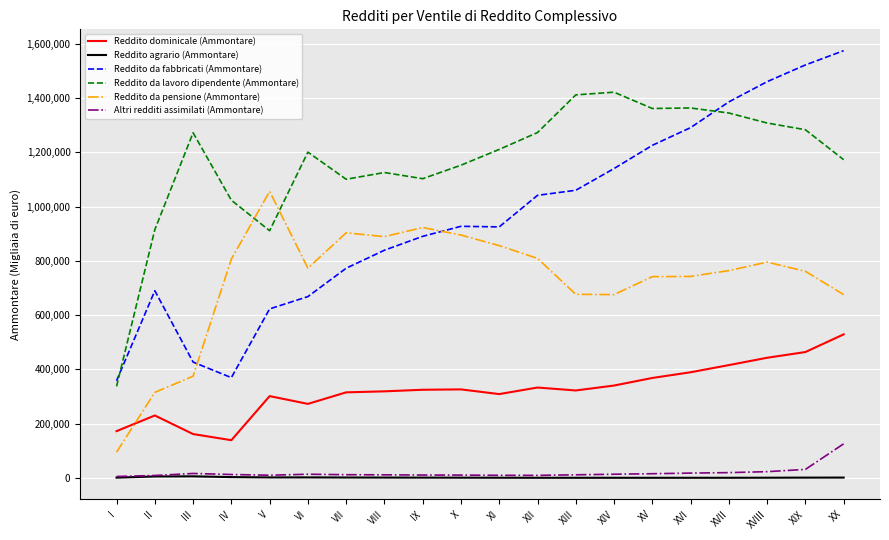

What position from the right is IV?

17